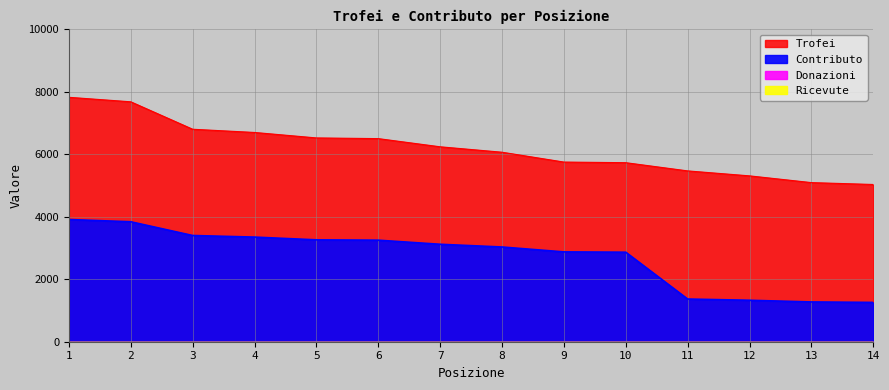

What is the difference between the maximum and second lowest values in the Trofei series?

2732